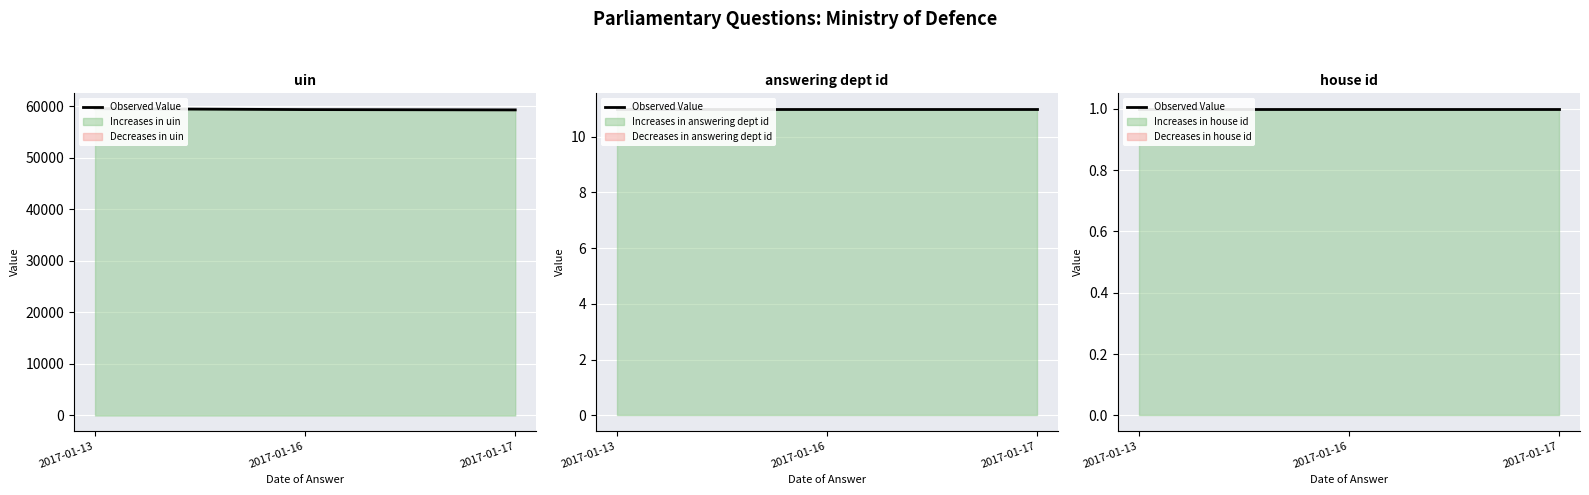

What value does the house id series have at 2017-01-17?

1